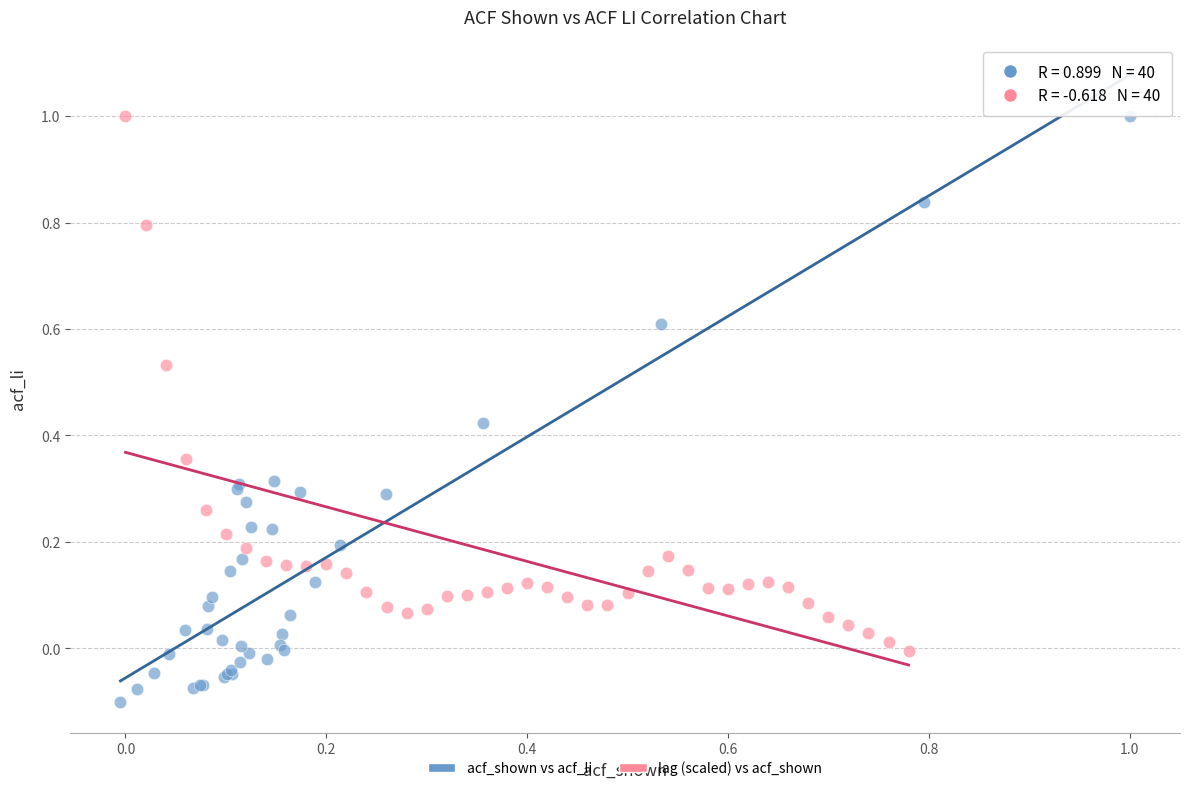

Which series contains the lowest Y value?

acf_shown vs acf_li